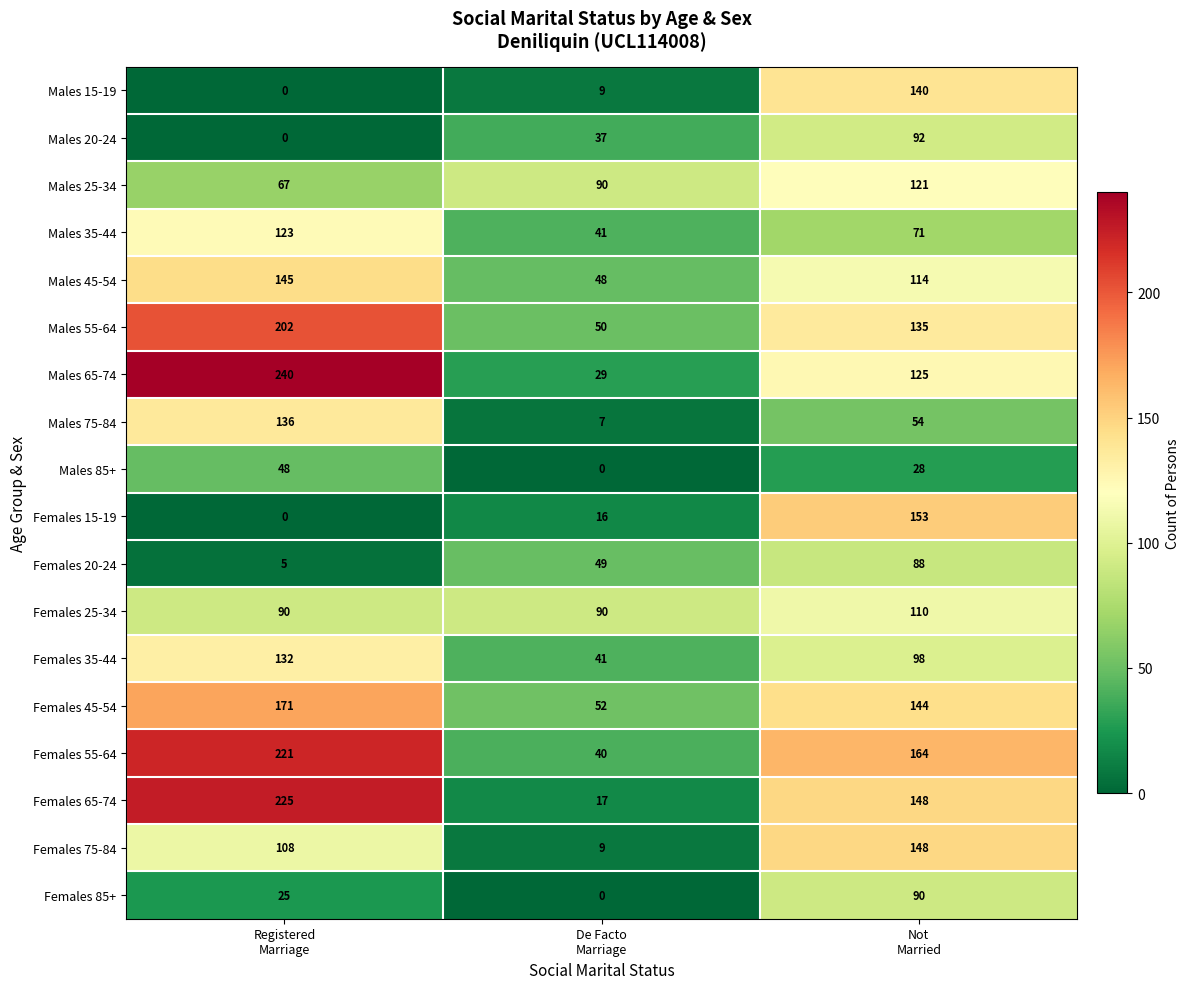

Count the Males 55-64 values in the range 50 to 202.

3